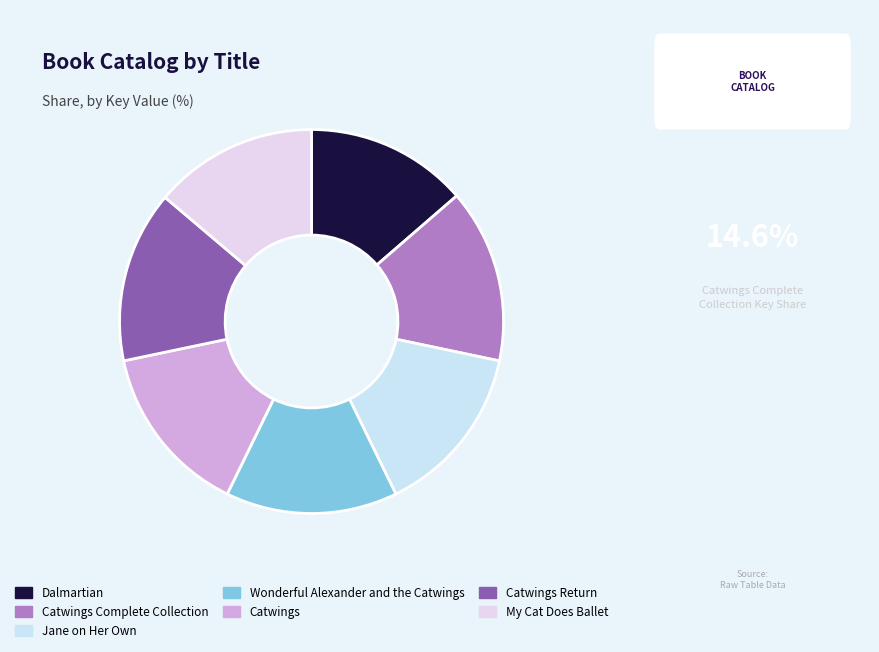

Is there any slice that represents more than half of the pie?

No